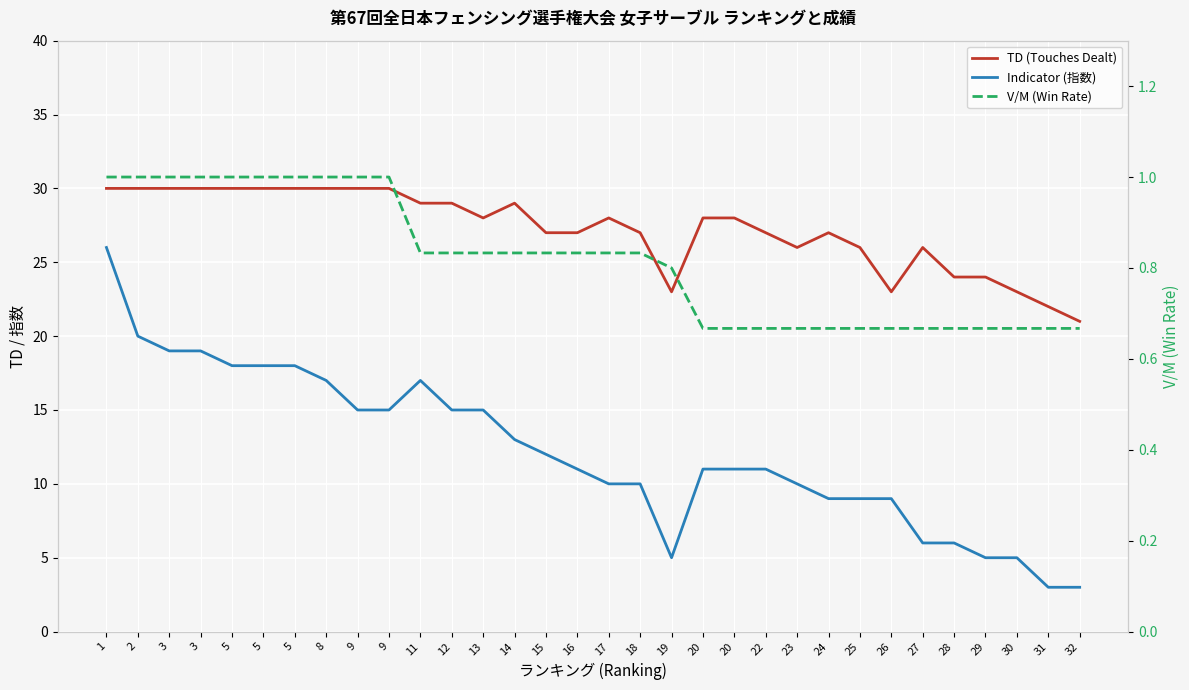

True or false: TD (Touches Dealt) and Indicator (指数) intersect in this chart.

False